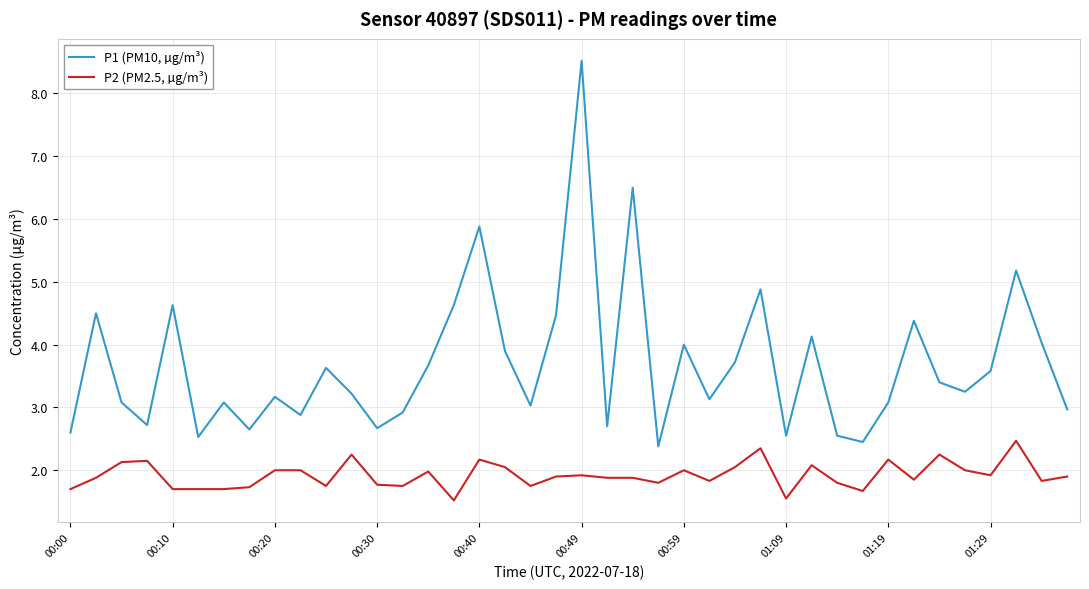

How many interior local peaks does the P1 (PM10, µg/m³) series have?

13